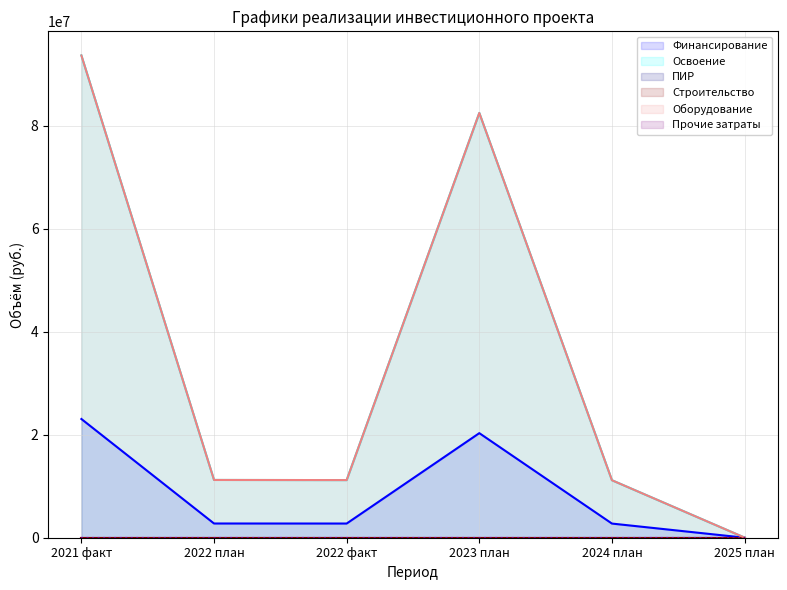

At which label is Оборудование closest to 46826876?

2022 план